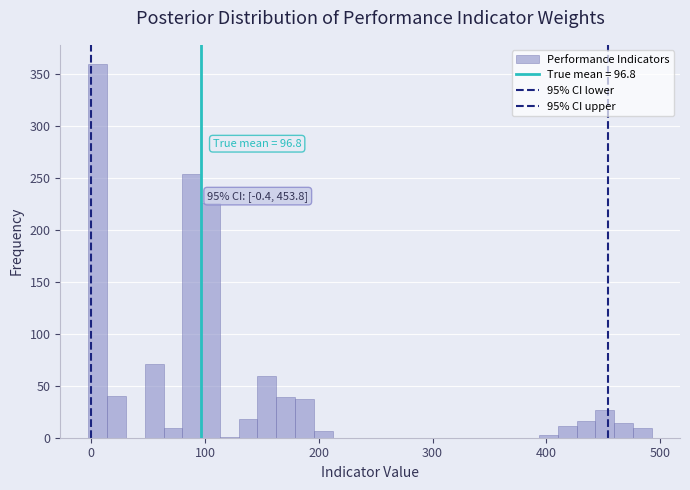

Read against the x-axis, roughly where is the centre of the tallest bar?

10